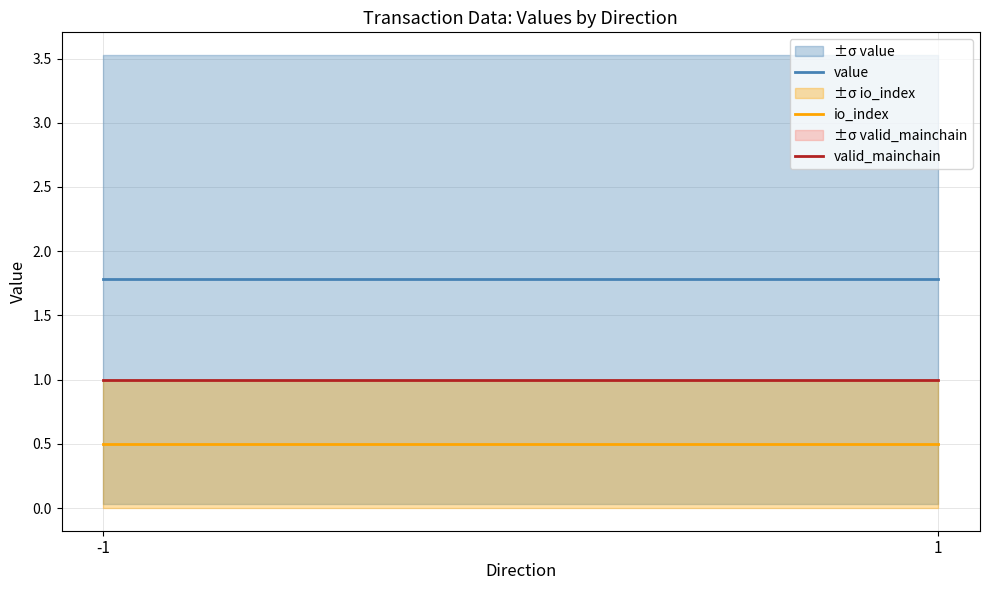

Reading left to right, what are all the values shown in this chart?

value: -1=1.8	1=1.8
io_index: -1=0.5	1=0.5
valid_mainchain: -1=1.0	1=1.0